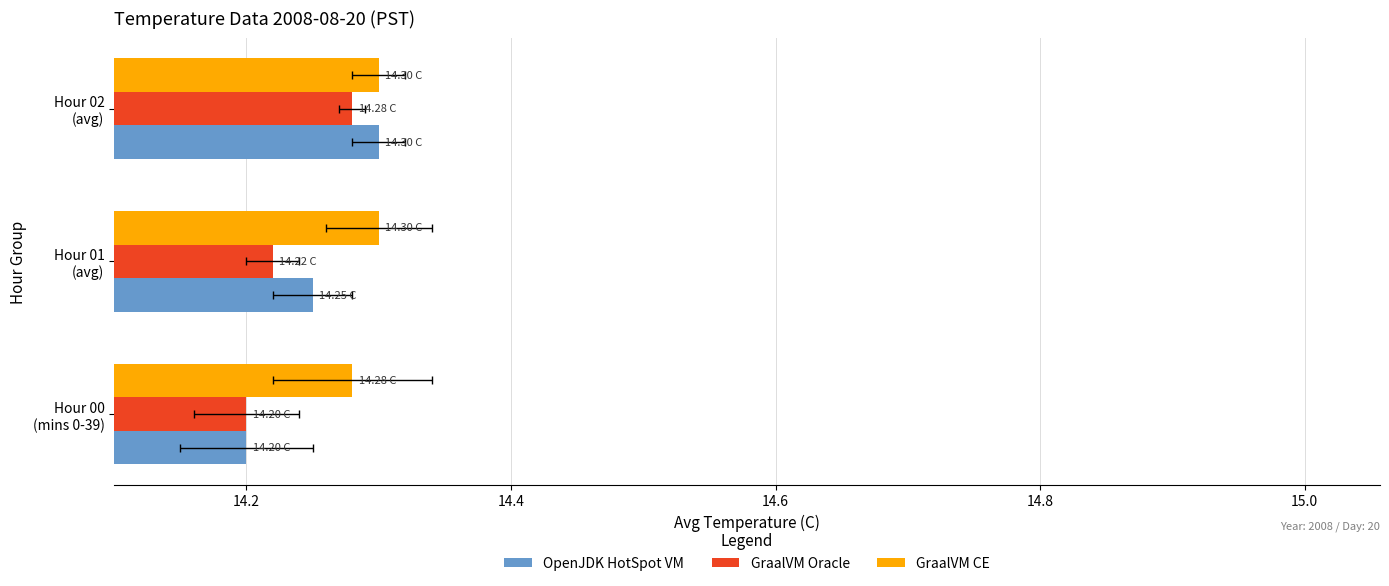

What is the value of the GraalVM Oracle bar at the 2nd from the left?

14.2